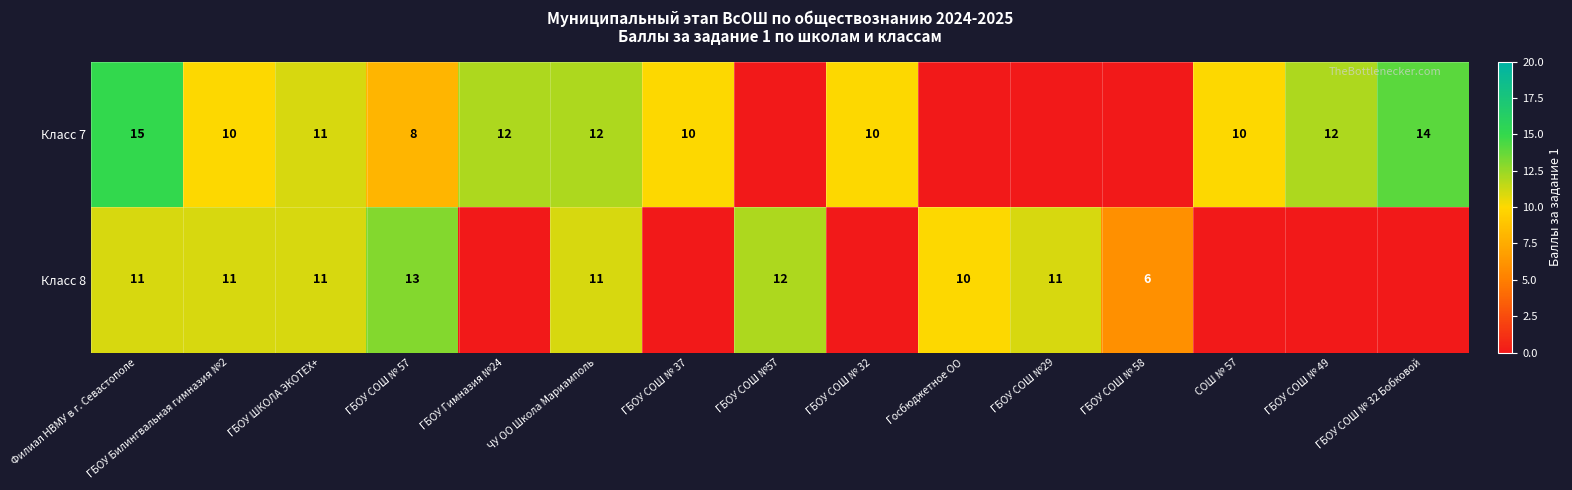

Is the value of Класс 7 at ГБОУ СОШ № 49 greater than the value of Класс 8 at ГБОУ Билингвальная гимназия №2?

Yes